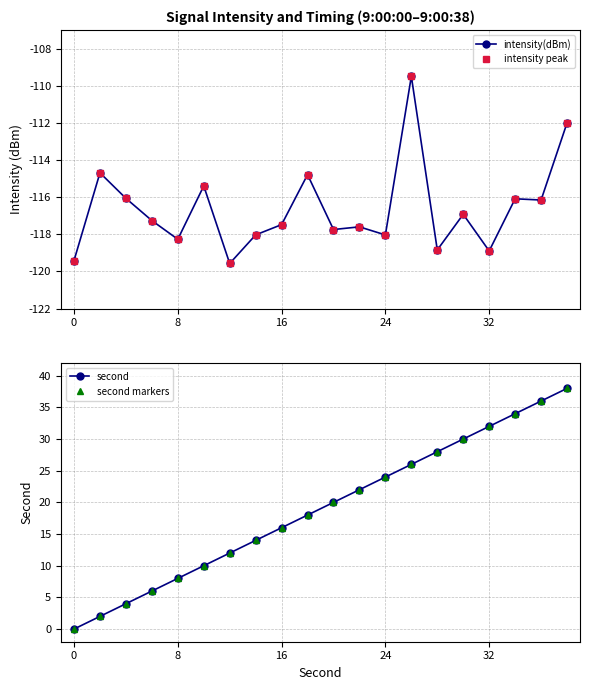

Does the chart have visible grid lines?

Yes